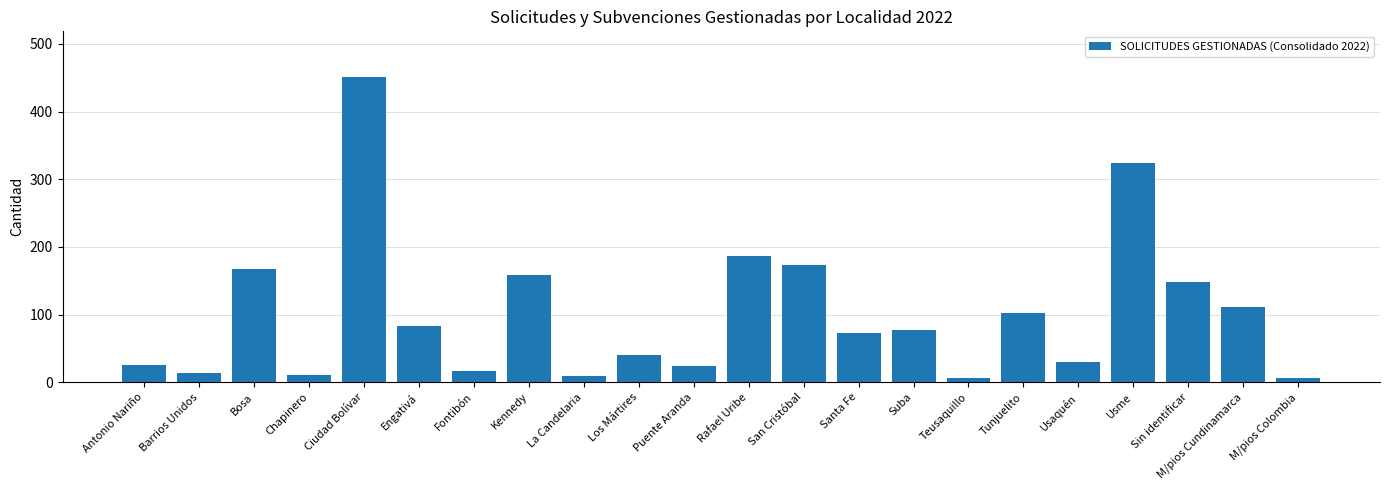

What is the difference between the second highest and second lowest values?

318